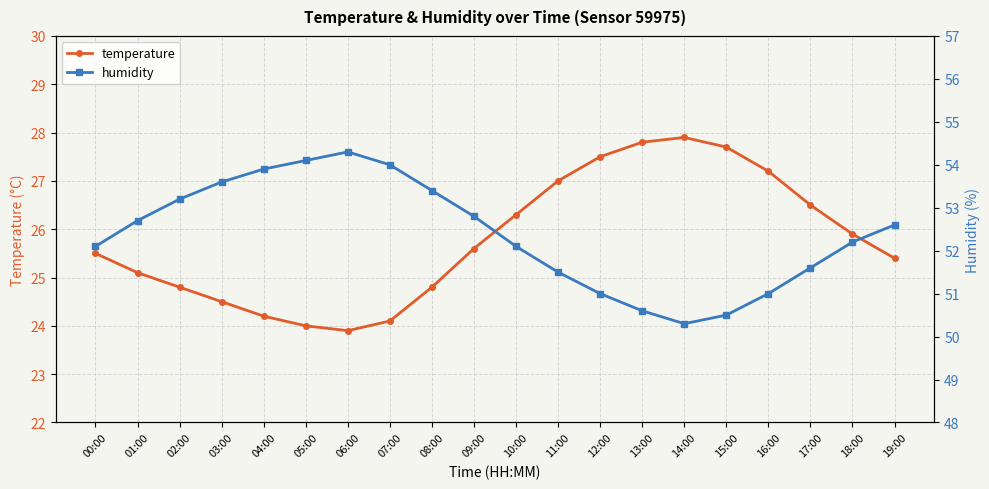

True or false: humidity has a value of 24.7 at 07:00.

False